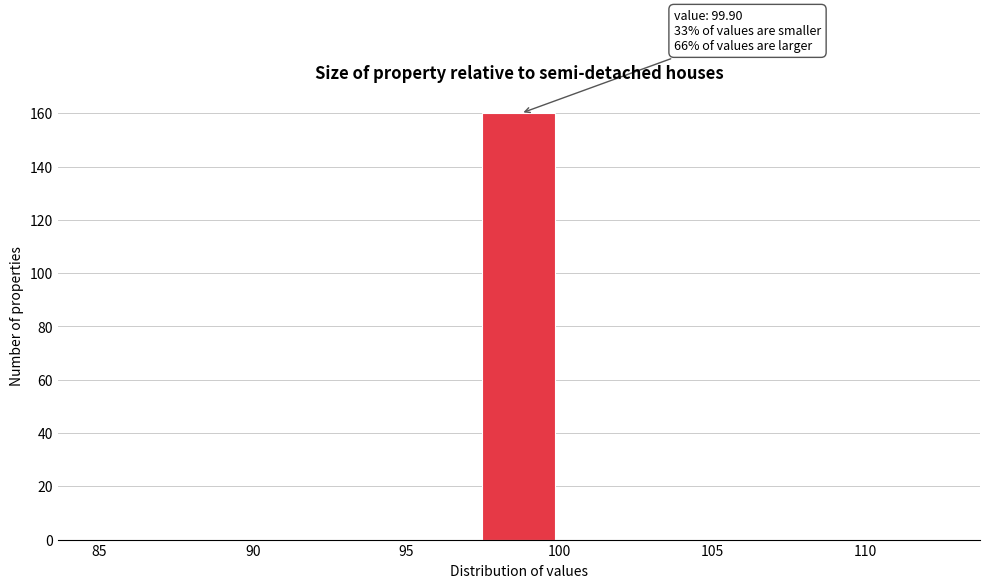

Which range on the x-axis has the tallest bar?

97.5 to 100.0